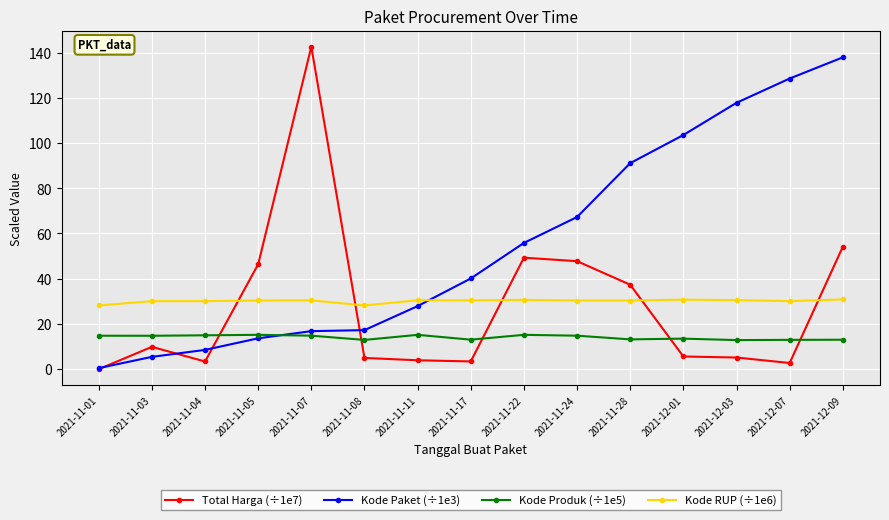

At how many categories does at least one series exceed 120?

3